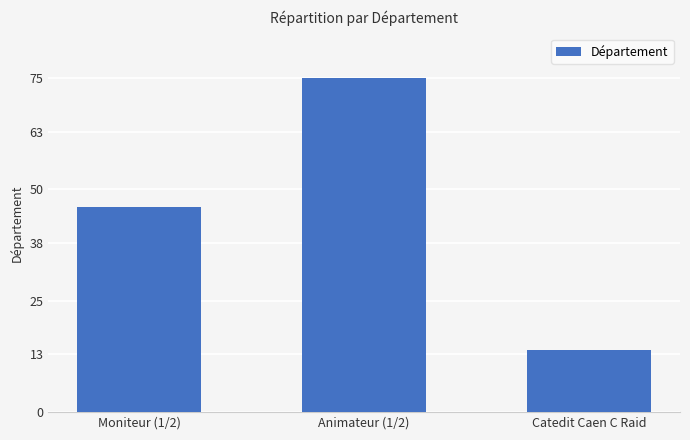

Reading right to left, what are all the values shown in this chart?

Catedit Caen C Raid=14	Animateur (1/2)=75	Moniteur (1/2)=46